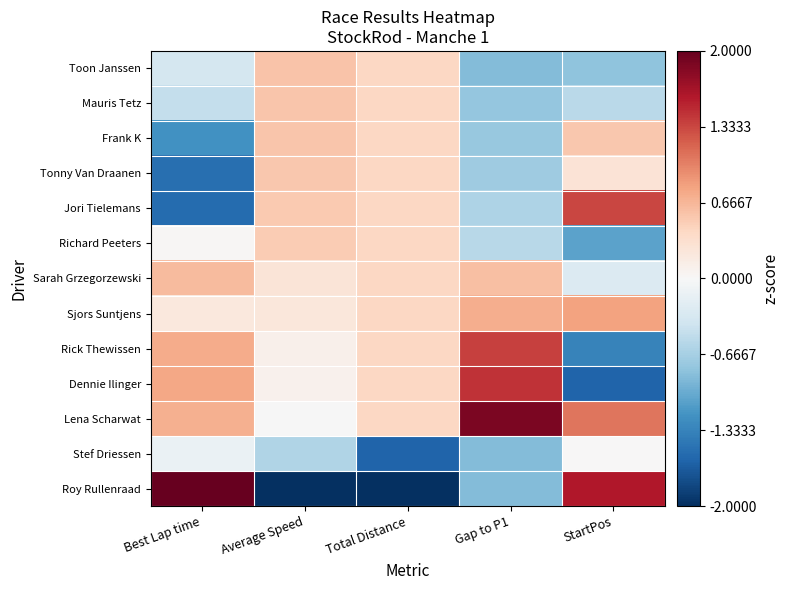

Reading left to right, transcribe all the data shown in this chart.

Toon Janssen: Best Lap time=-0.4	Average Speed=0.6	Total Distance=0.4	Gap to P1=-0.9	StartPos=-0.8
Mauris Tetz: Best Lap time=-0.5	Average Speed=0.6	Total Distance=0.4	Gap to P1=-0.8	StartPos=-0.5
Frank K: Best Lap time=-1.2	Average Speed=0.6	Total Distance=0.4	Gap to P1=-0.8	StartPos=0.5
Tonny Van Draanen: Best Lap time=-1.5	Average Speed=0.5	Total Distance=0.4	Gap to P1=-0.7	StartPos=0.3
Jori Tielemans: Best Lap time=-1.5	Average Speed=0.5	Total Distance=0.4	Gap to P1=-0.6	StartPos=1.3
Richard Peeters: Best Lap time=0.0	Average Speed=0.5	Total Distance=0.4	Gap to P1=-0.6	StartPos=-1.1
Sarah Grzegorzewski: Best Lap time=0.6	Average Speed=0.3	Total Distance=0.4	Gap to P1=0.6	StartPos=-0.3
Sjors Suntjens: Best Lap time=0.2	Average Speed=0.2	Total Distance=0.4	Gap to P1=0.7	StartPos=0.8
Rick Thewissen: Best Lap time=0.7	Average Speed=0.1	Total Distance=0.4	Gap to P1=1.4	StartPos=-1.3
Dennie Ilinger: Best Lap time=0.8	Average Speed=0.1	Total Distance=0.4	Gap to P1=1.4	StartPos=-1.6
Lena Scharwat: Best Lap time=0.7	Average Speed=-0.0	Total Distance=0.4	Gap to P1=1.9	StartPos=1.1
Stef Driessen: Best Lap time=-0.1	Average Speed=-0.6	Total Distance=-1.6	Gap to P1=-0.9	StartPos=0.0
Roy Rullenraad: Best Lap time=2.1	Average Speed=-3.3	Total Distance=-2.9	Gap to P1=-0.9	StartPos=1.6